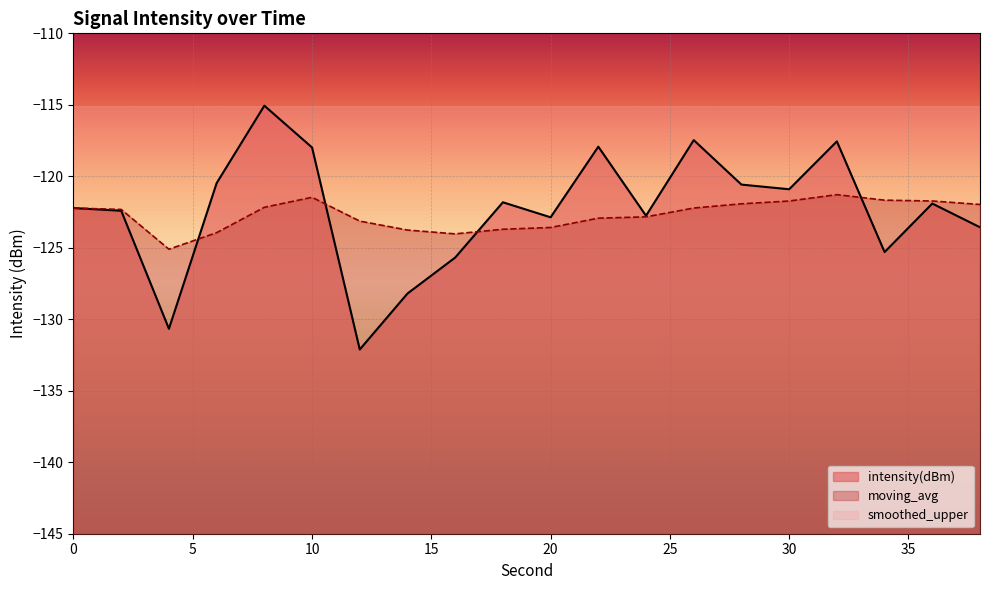

In moving_avg, how many points are higher than both neighbors (excluding endpoints)?

2